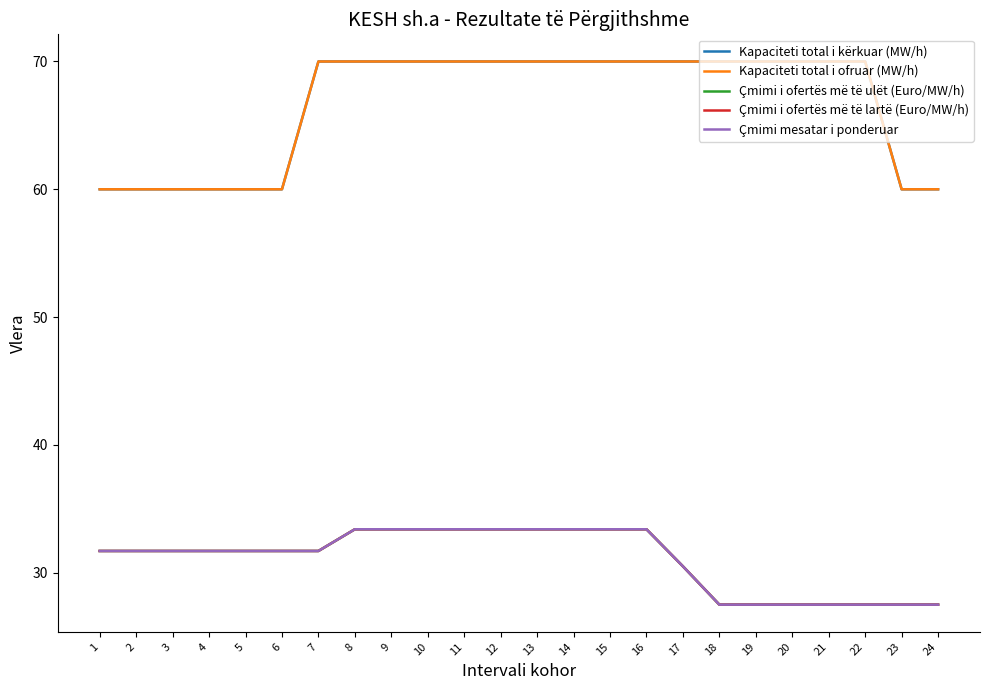

List the series in order of their peak value, highest first.

Kapaciteti total i kërkuar (MW/h), Kapaciteti total i ofruar (MW/h), Çmimi i ofertës më të ulët (Euro/MW/h), Çmimi i ofertës më të lartë (Euro/MW/h), Çmimi mesatar i ponderuar